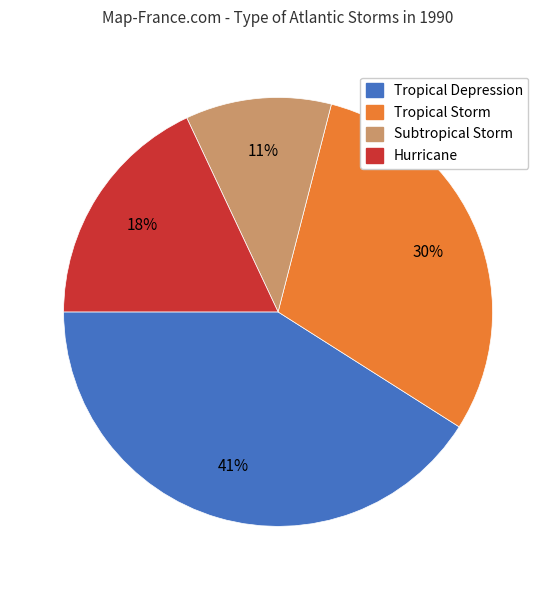

Combined, do Tropical Depression and Subtropical Storm account for over 50%?

Yes